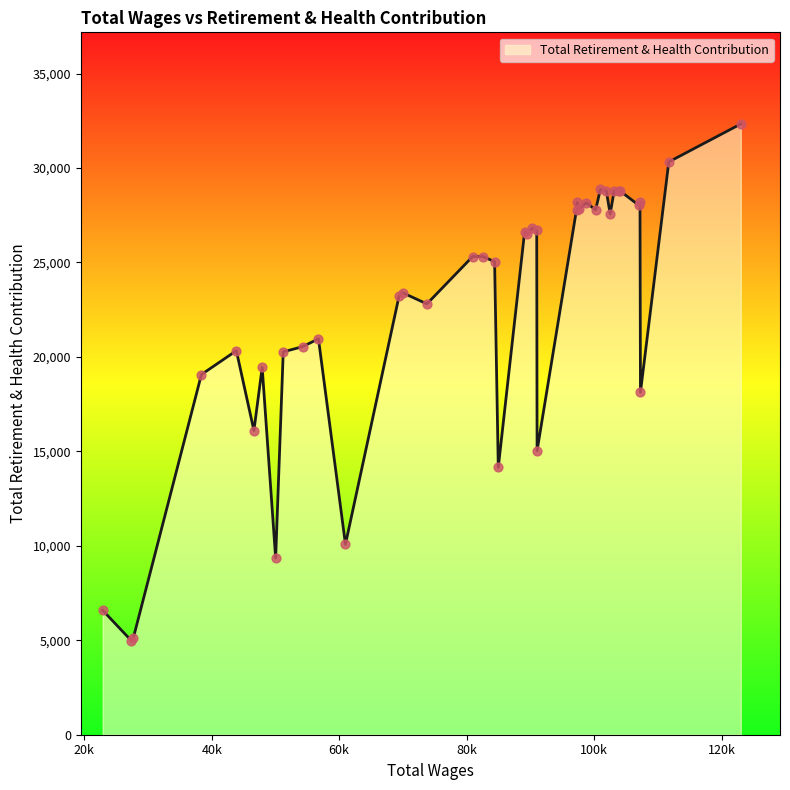

What is the minimum value shown in the chart?

4987